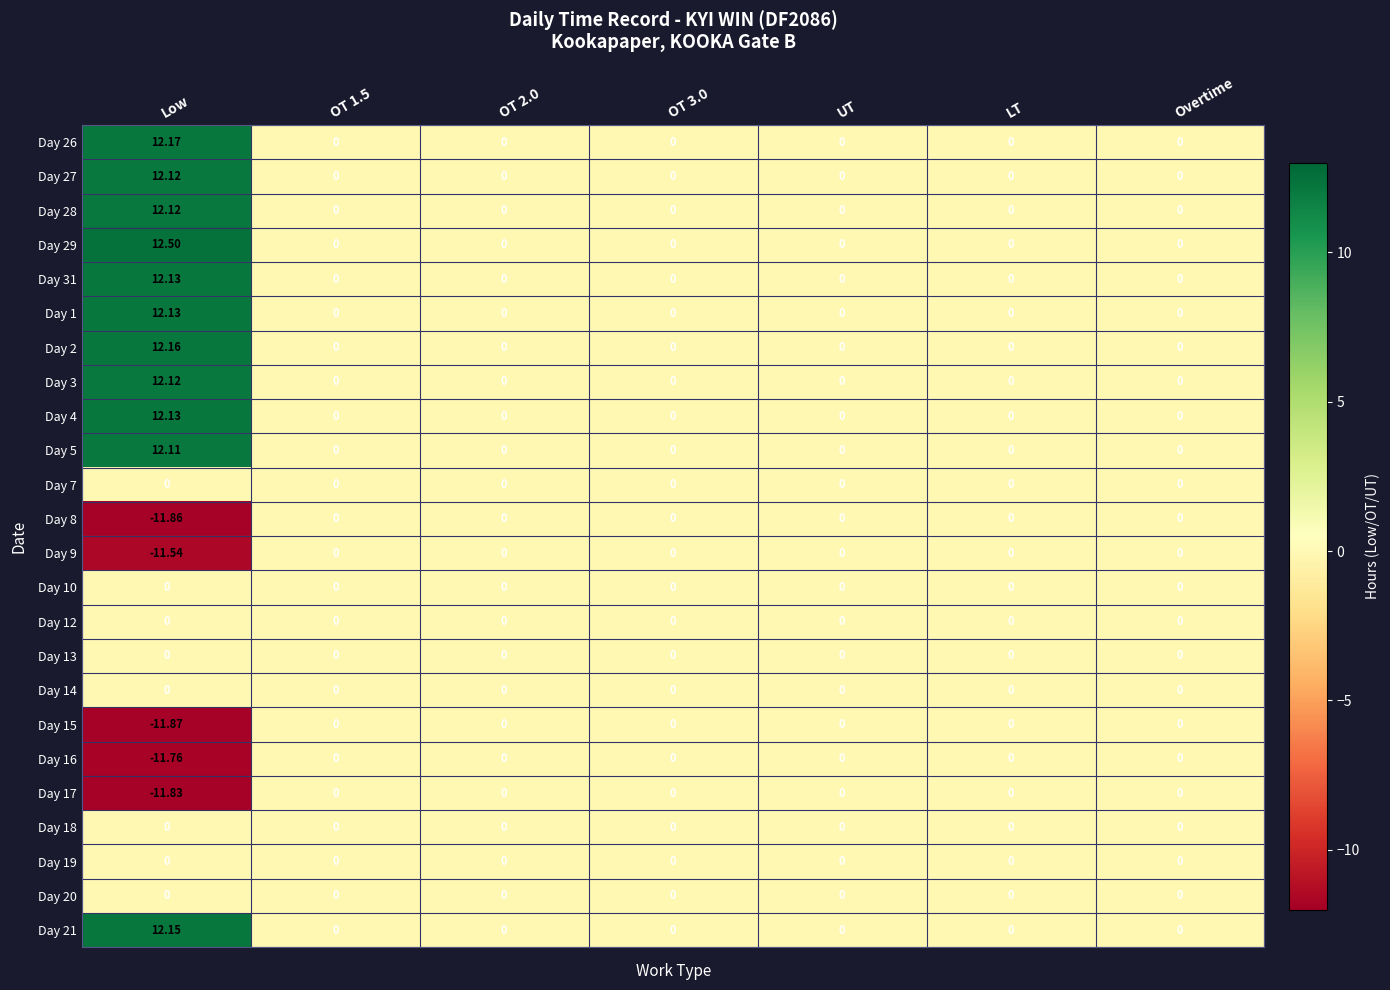

Which series has the widest spread of values?

Day 29